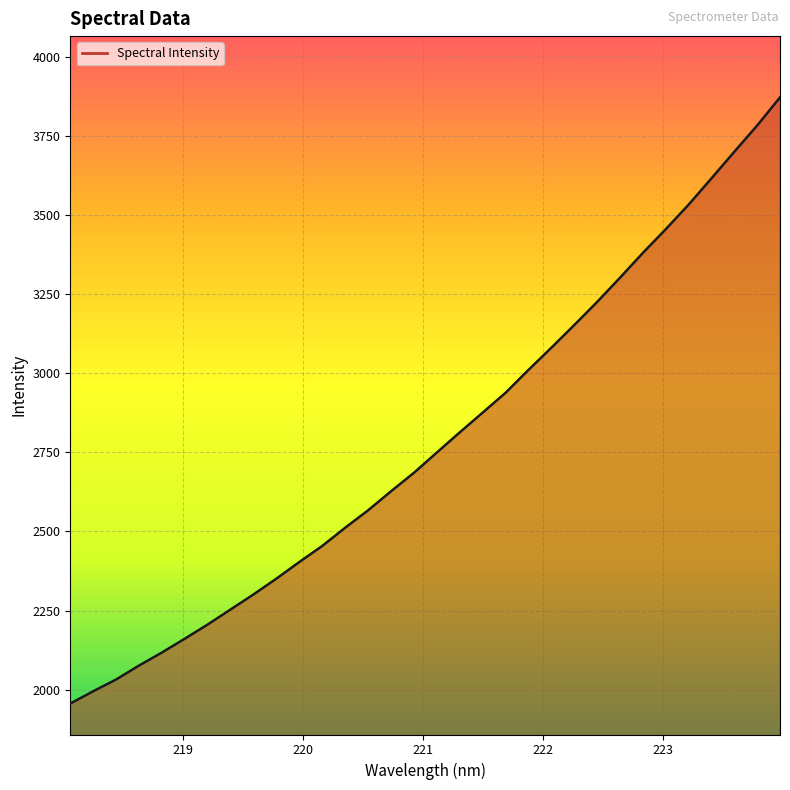

What is the smallest value displayed?

1956.2